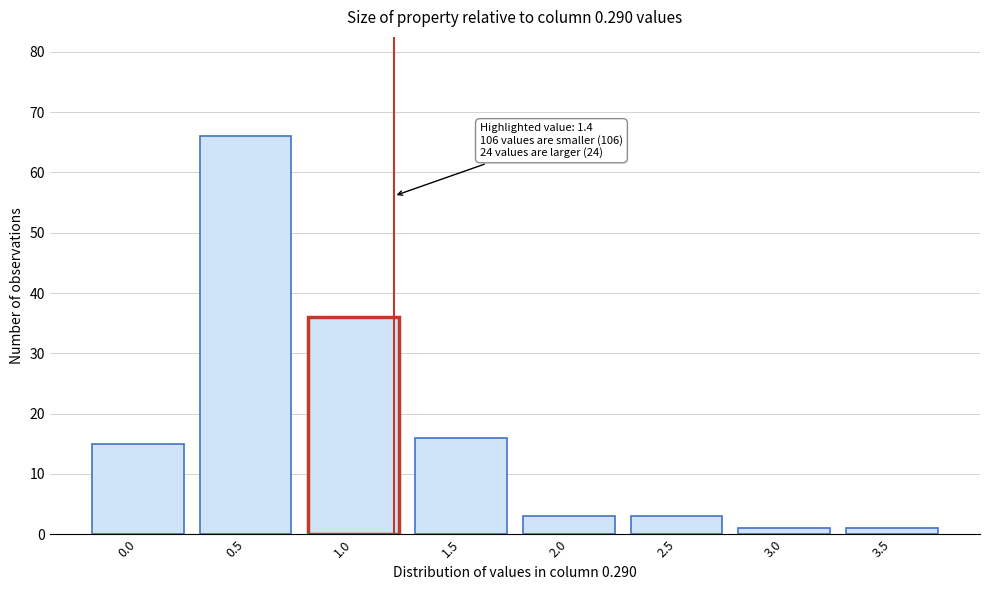

Reading left to right, what are all the values shown in this chart?

15	66	36	16	3	3	1	1